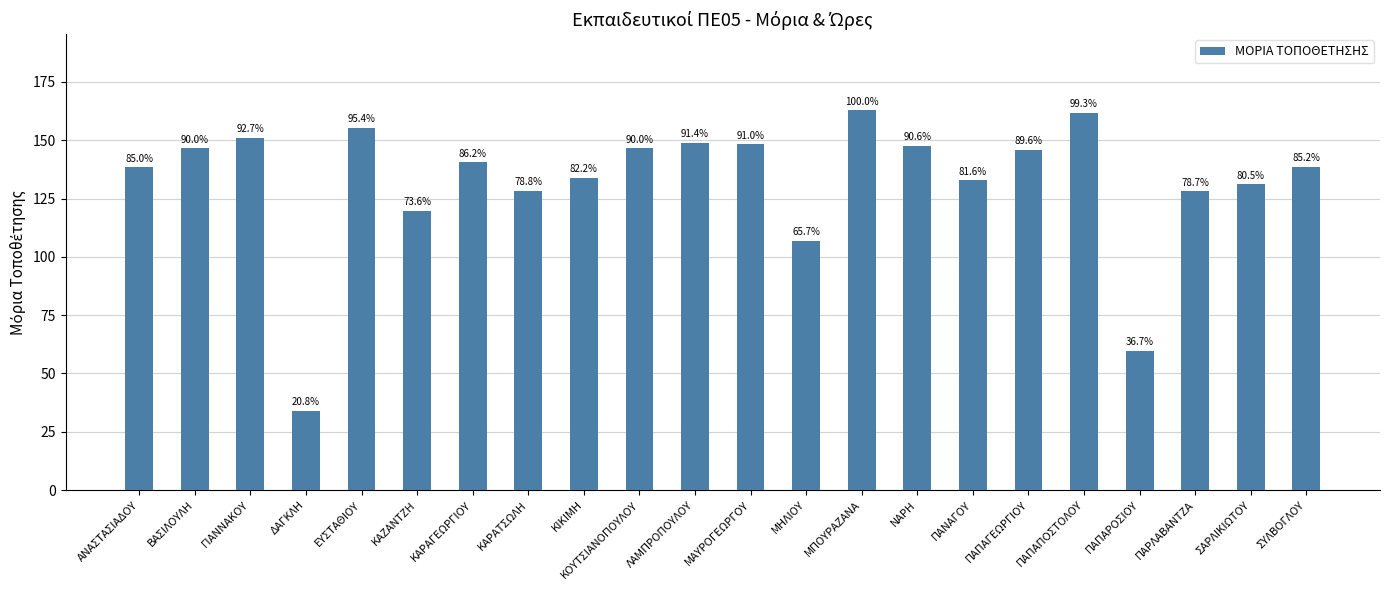

Reading right to left, list all the values displayed in this chart.

138.8	131.1	128.2	59.7	161.7	146.0	132.9	147.6	162.9	107.0	148.2	149.0	146.6	133.9	128.4	140.5	119.8	155.3	33.9	151.0	146.6	138.5